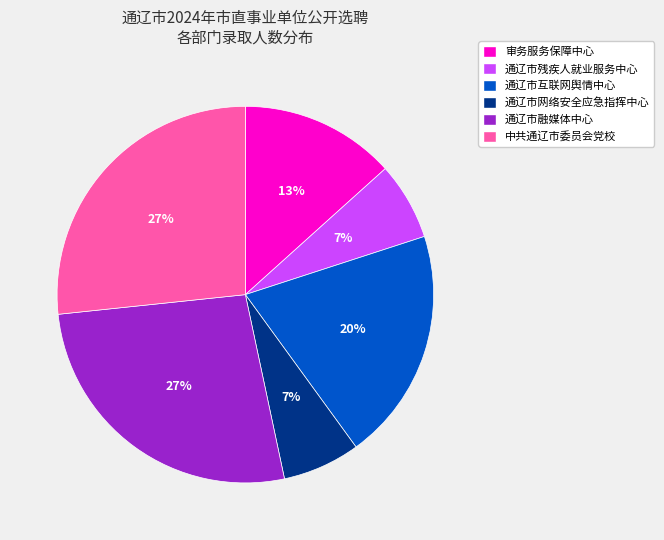

How many segments does this pie chart have?

6